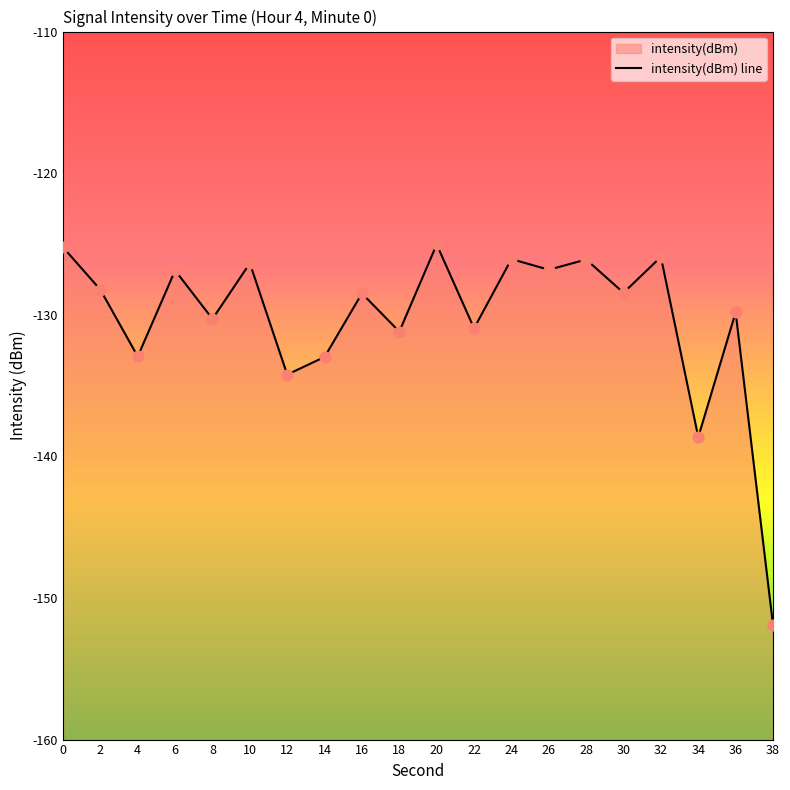

Which has a higher value, 14 or 38?

14